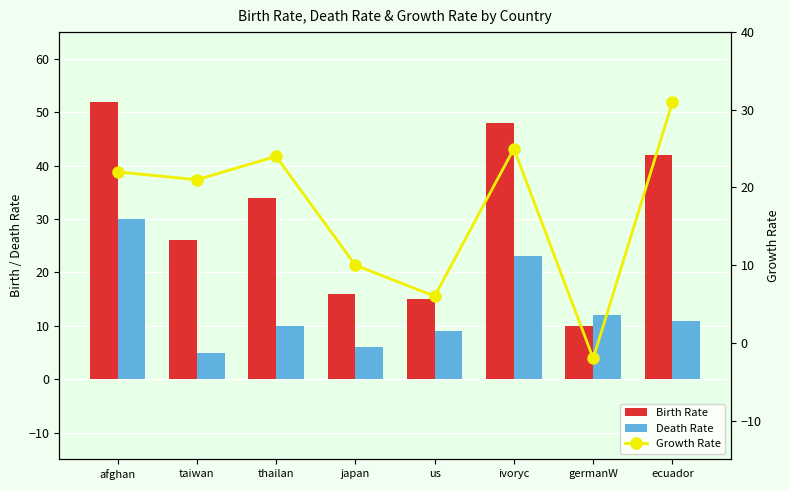

Is the value of Birth Rate at japan greater than the value of Death Rate at ivoryc?

No